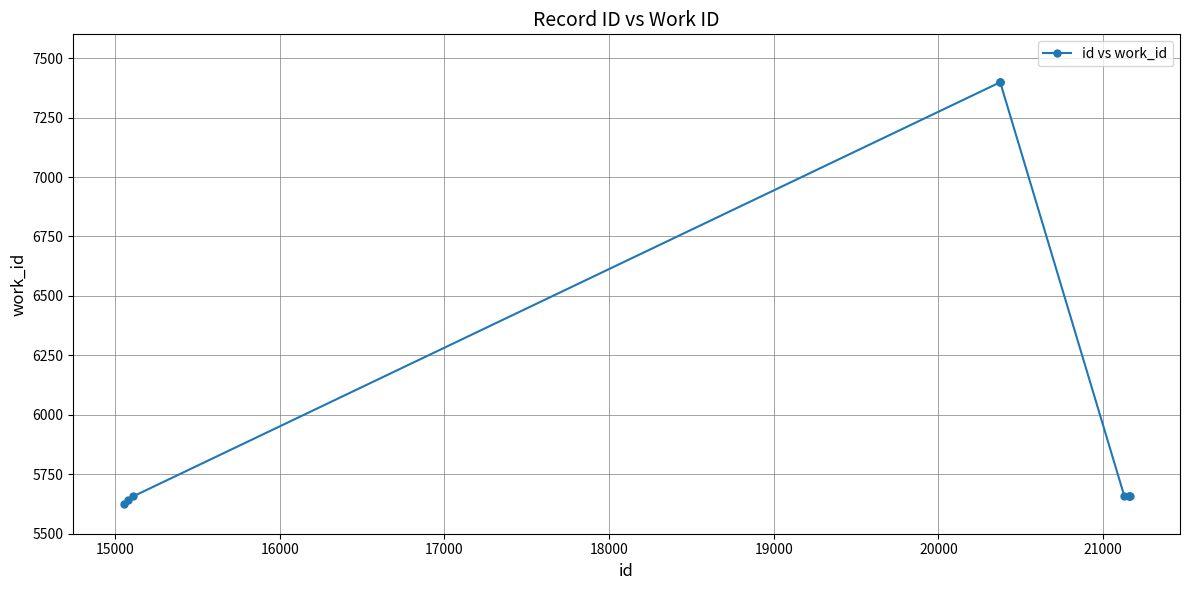

What is the maximum value shown in the chart?

7398